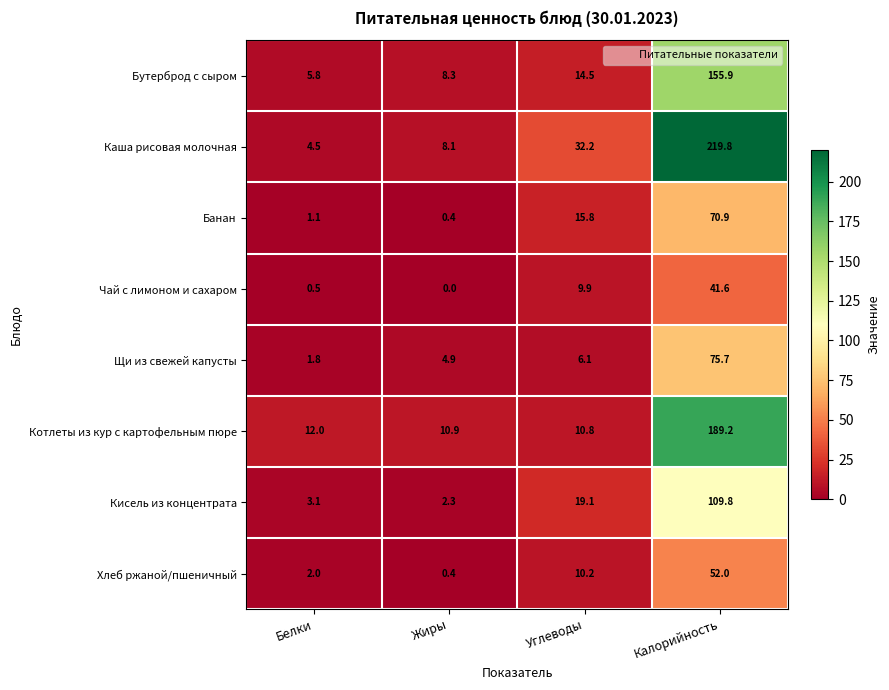

What is the difference between the highest and lowest values at Калорийность?

178.2